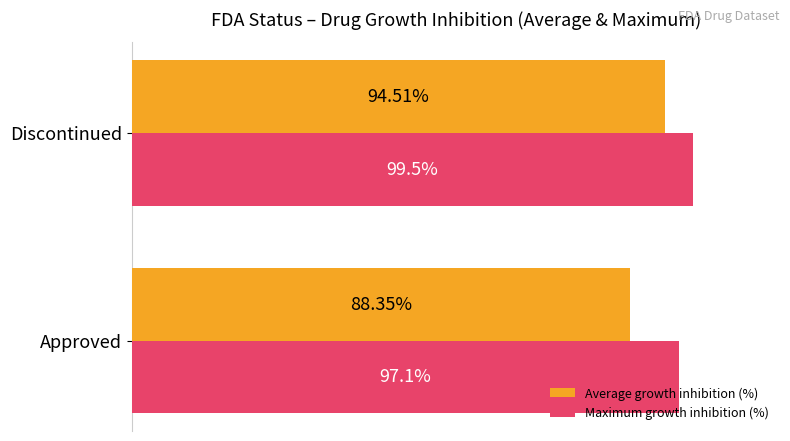

Between Approved and Discontinued, which series saw the biggest shift?

Average growth inhibition (%)